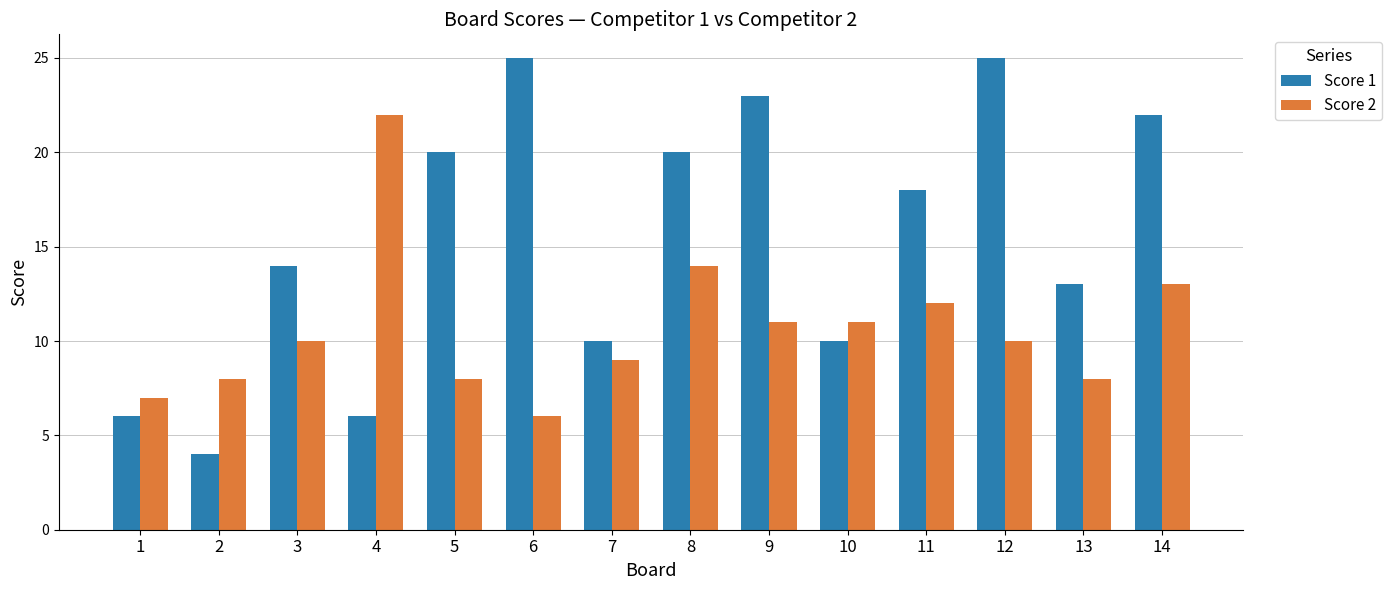

Reading left to right, list all the values displayed in this chart.

Score 1: 6	4	14	6	20	25	10	20	23	10	18	25	13	22
Score 2: 7	8	10	22	8	6	9	14	11	11	12	10	8	13